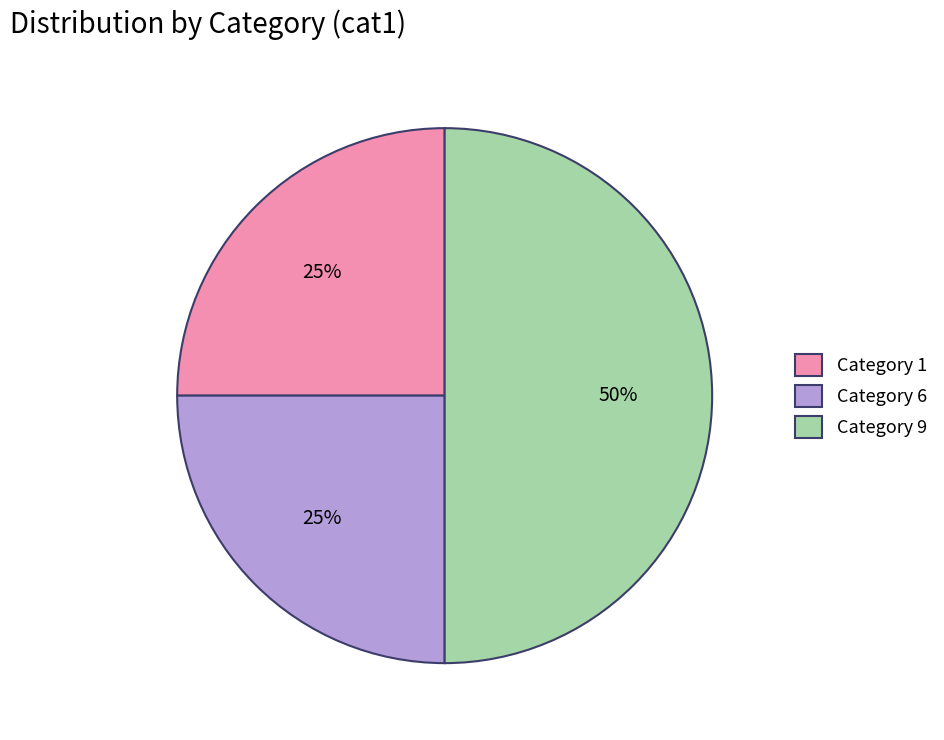

To the nearest percent, what is the average slice percentage?

33%